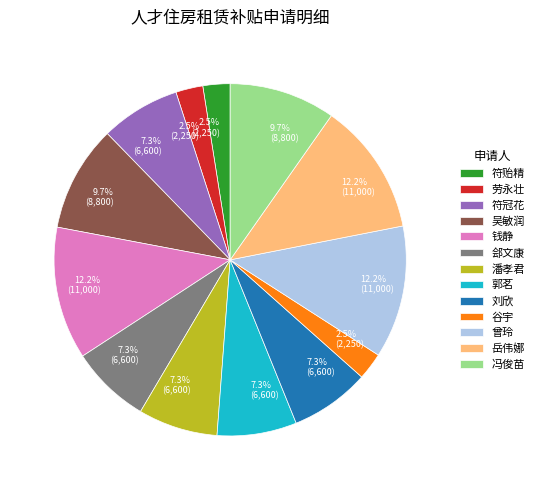

Is 符贻精 the majority of the pie?

No